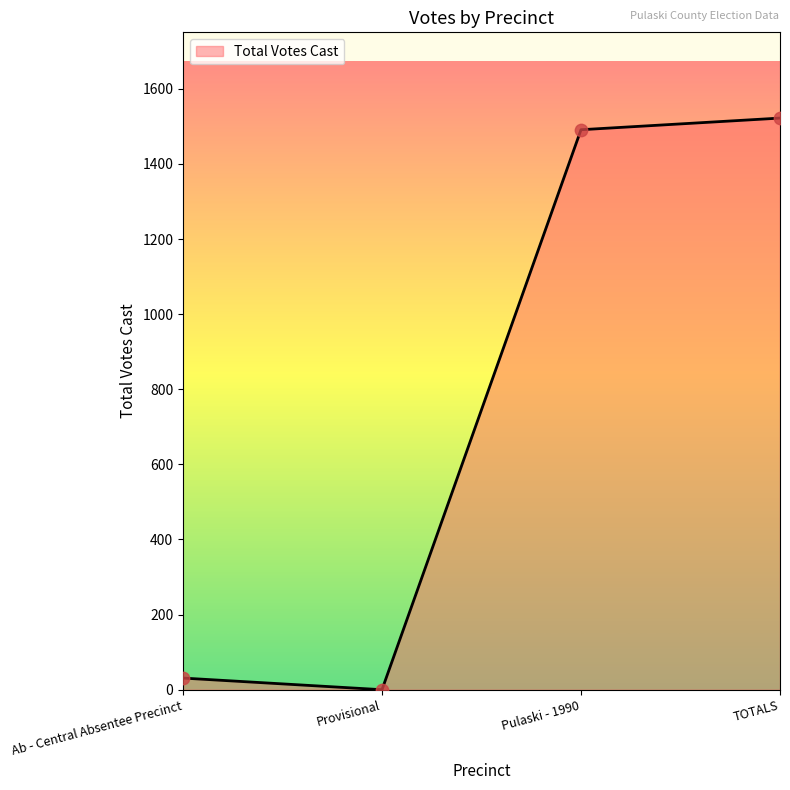

Which has a higher value, TOTALS or Pulaski - 1990?

TOTALS